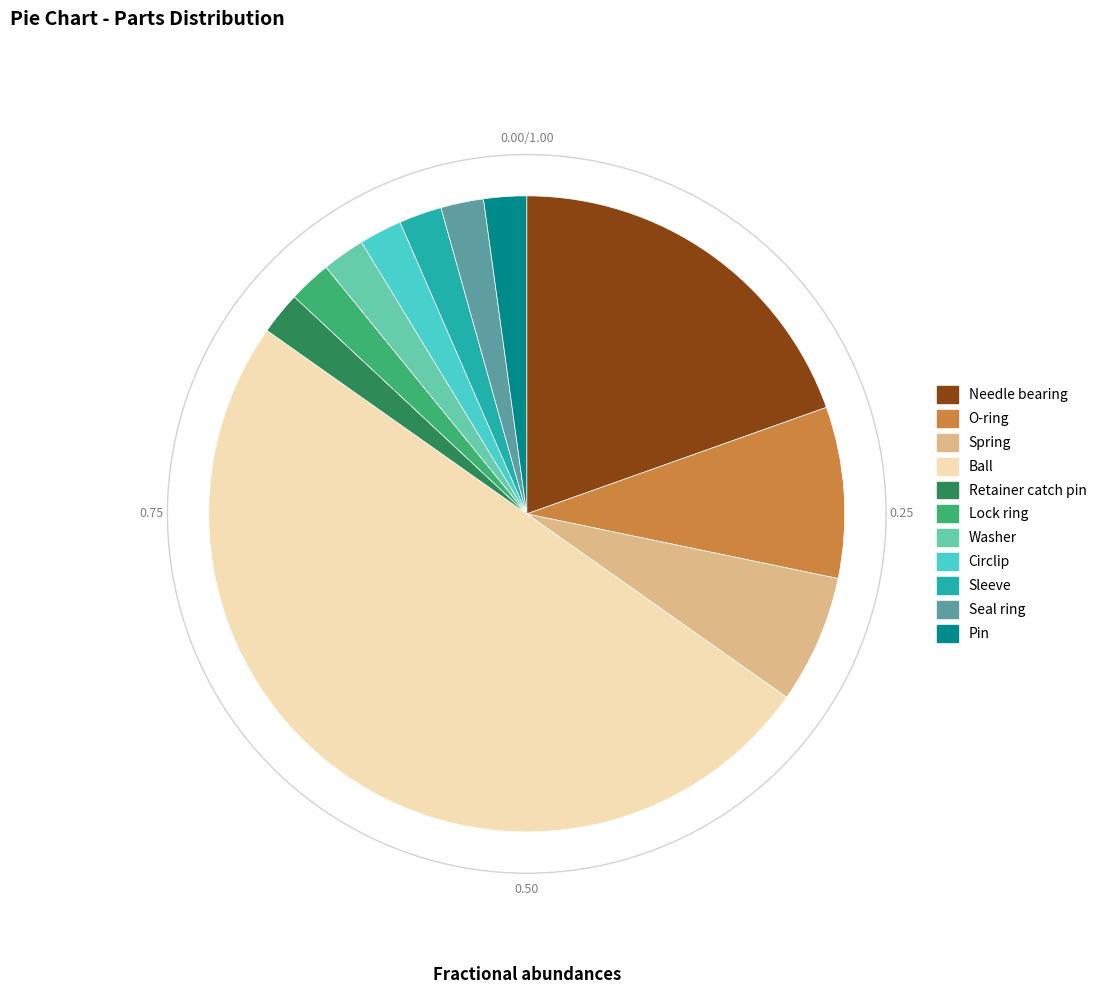

Do Needle bearing and Retainer catch pin together represent more than half of the pie?

No